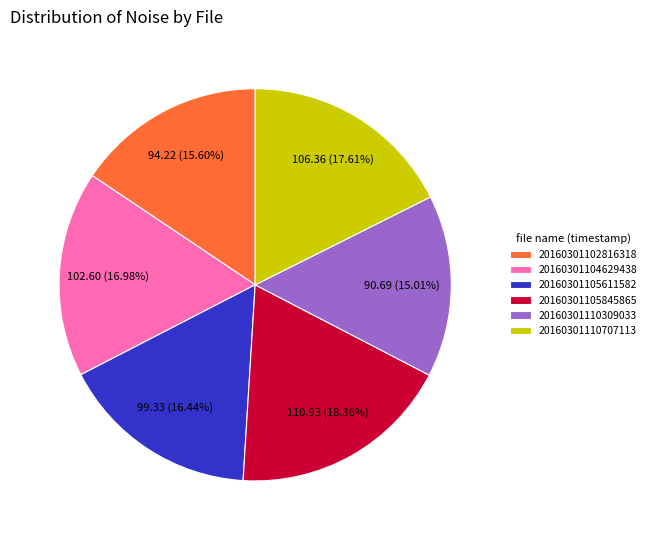

What is the largest slice in the pie chart?

20160301105845865